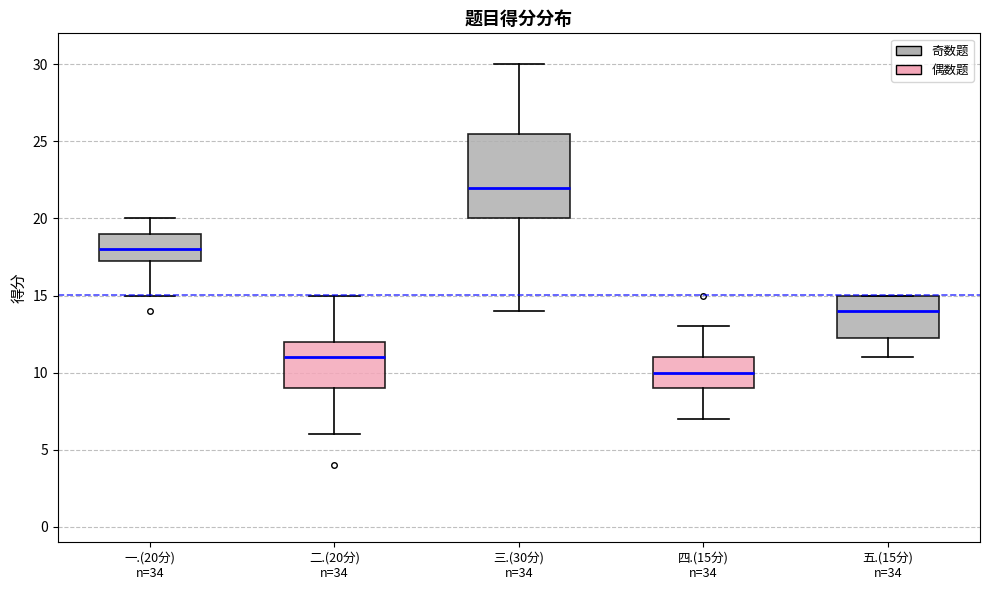

Reading left to right, read every box against the y-axis: the position of its median line, the range the box covers, and the ends of its whiskers. The values are not printed on the chart, so give them approximately, as read against the axis.

一.(20分) n=34: median 18.0, box 17.5 to 19.0, whiskers 15.0 to 20.0
二.(20分) n=34: median 11.0, box 9.0 to 12.0, whiskers 6.0 to 15.0
三.(30分) n=34: median 22.0, box 20.0 to 25.5, whiskers 14.0 to 30.0
四.(15分) n=34: median 10.0, box 9.0 to 11.0, whiskers 7.0 to 13.0
五.(15分) n=34: median 14.0, box 12.5 to 15.0, whiskers 11.0 to 15.0